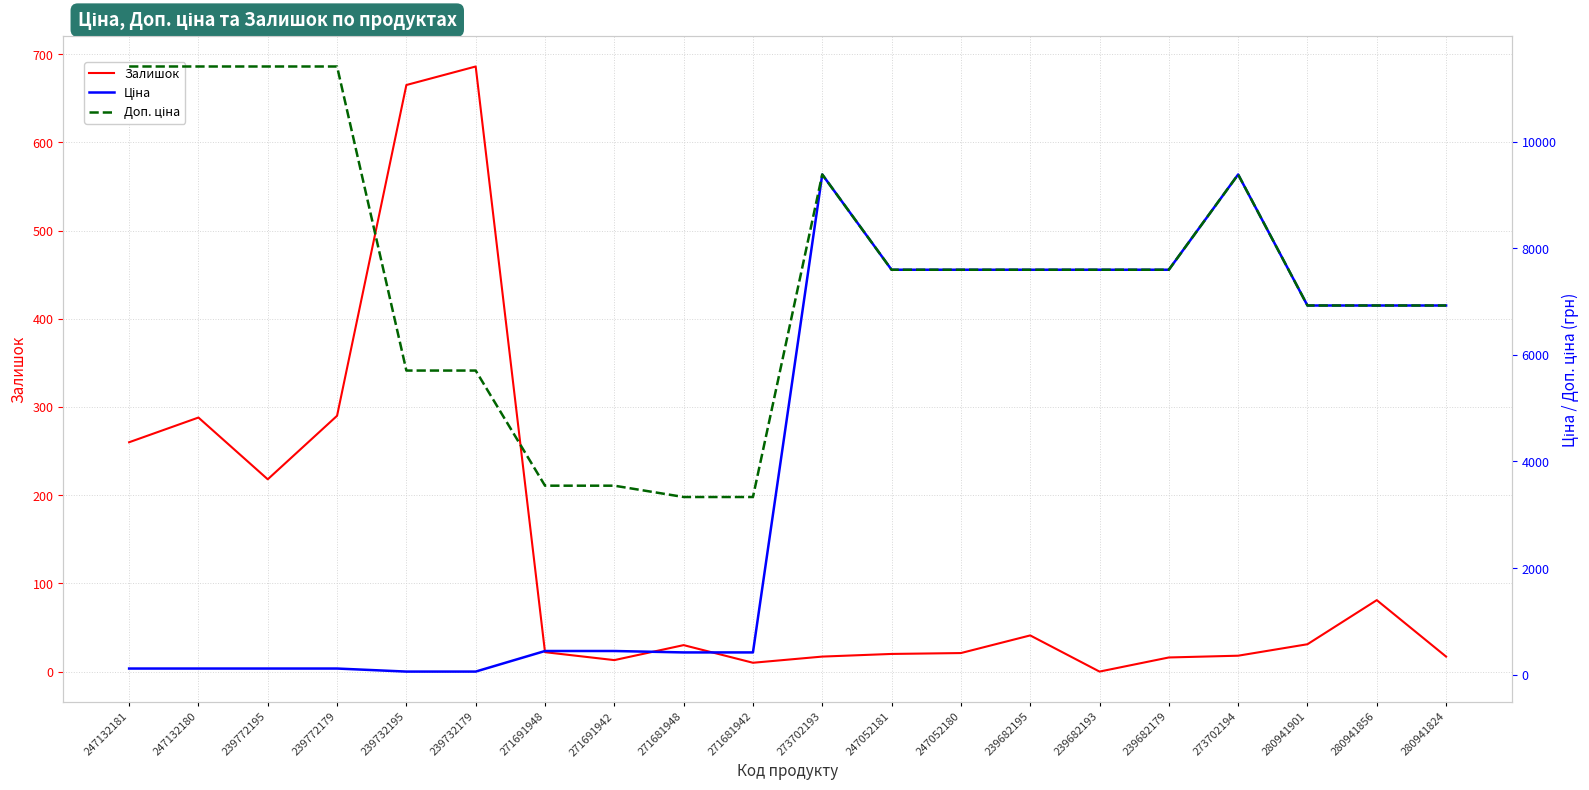

Reading right to left, what are all the values shown in this chart?

Залишок: 17.0	81.0	31.0	18.0	16.0	0.0	41.0	21.0	20.0	17.0	10.0	30.0	13.0	22.0	686.0	665.0	290.0	218.0	288.0	260.0
Ціна: 6925.7	6925.7	6925.7	9384.0	7596.5	7596.5	7596.5	7596.5	7596.5	9384.0	416.6	416.6	443.1	443.1	57.0	57.0	114.1	114.1	114.1	114.1
Доп. ціна: 6925.7	6925.7	6925.7	9384.0	7596.5	7596.5	7596.5	7596.5	7596.5	9384.0	3332.5	3332.5	3545.0	3545.0	5705.0	5705.0	11410.0	11410.0	11410.0	11410.0